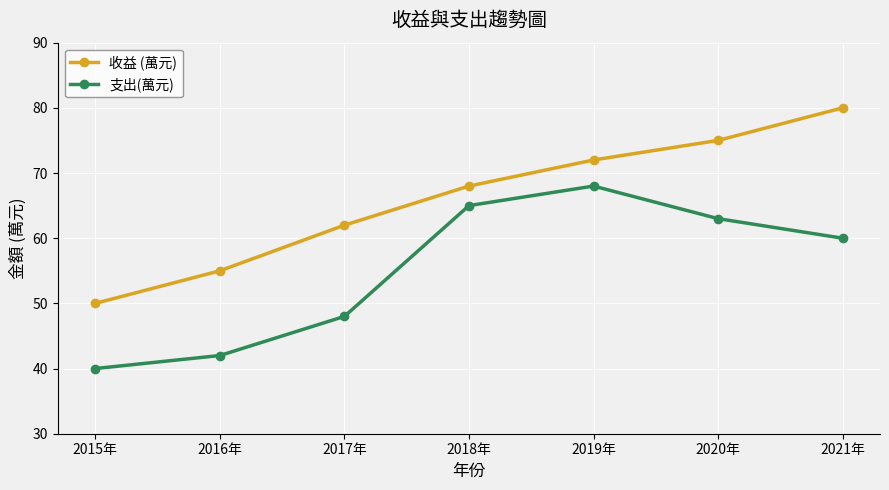

Which series has the widest spread of values?

收益 (萬元)